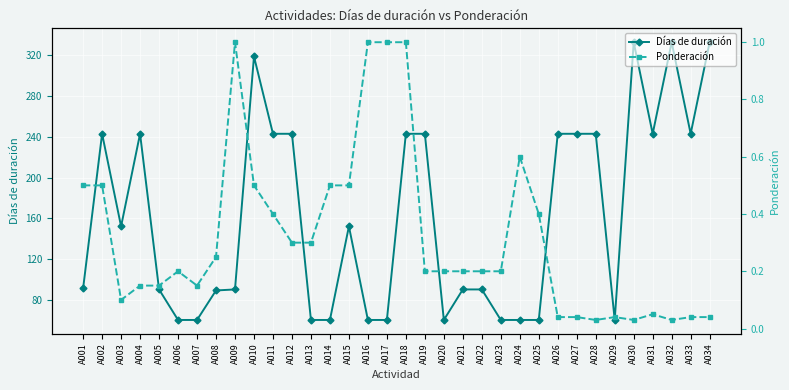

How many lines are shown in the chart?

2